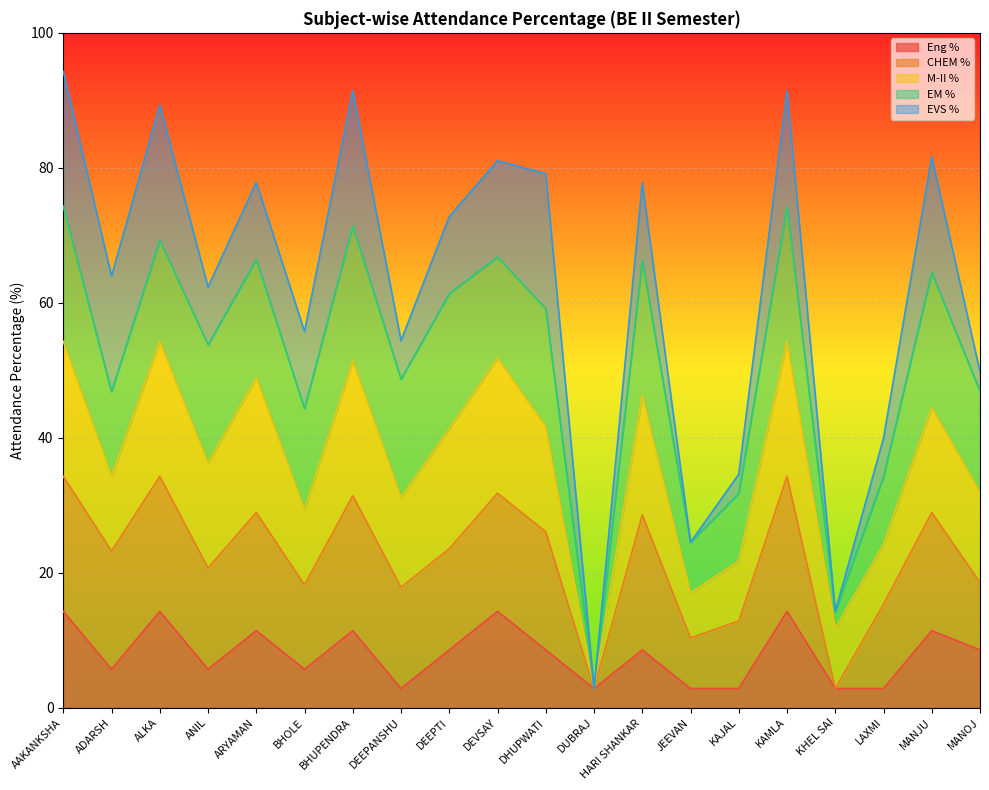

In EM %, how many points are lower than both neighbors (excluding endpoints)?

7